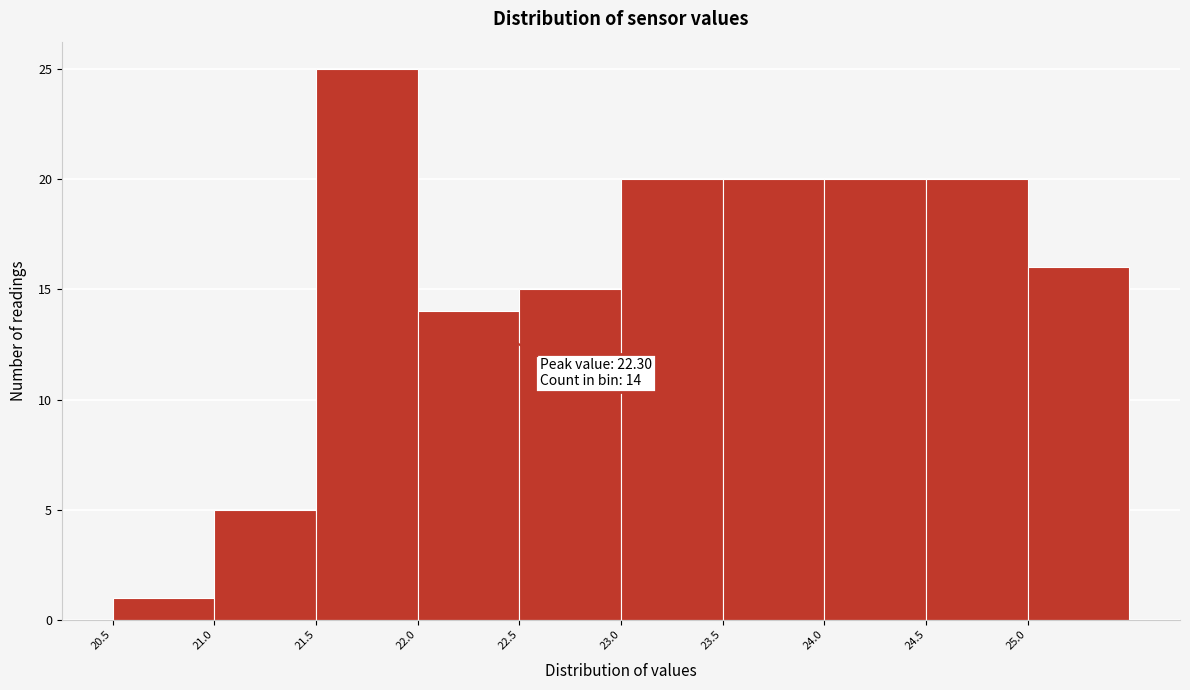

Over which range of the x-axis is the bar tallest?

21.5 to 22.0